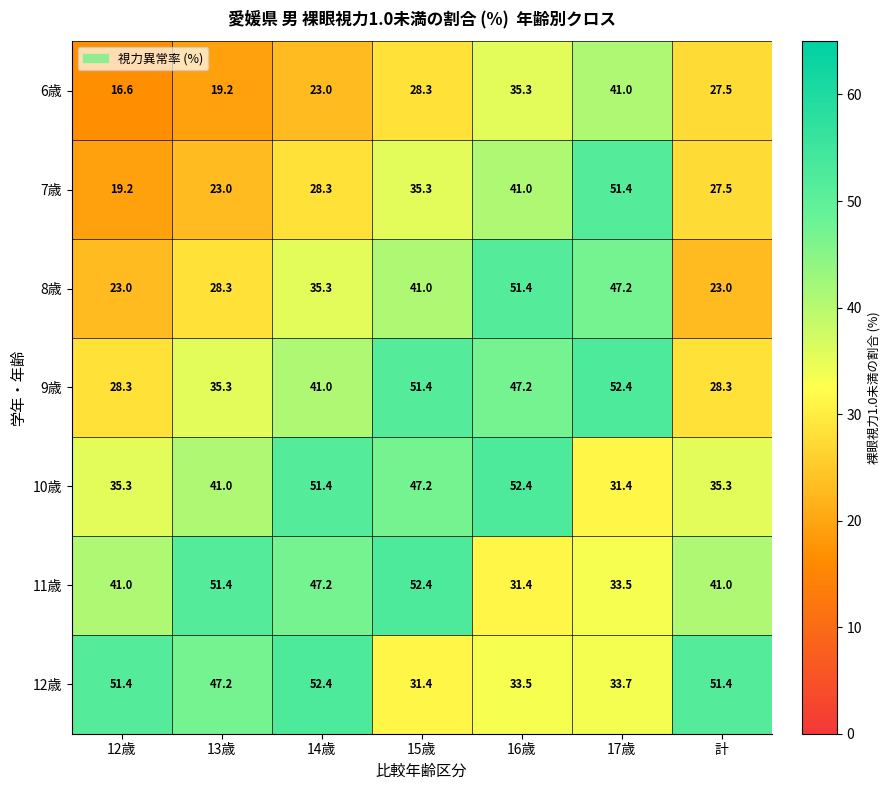

What value does the 11歳 series have at 17歳?

33.5